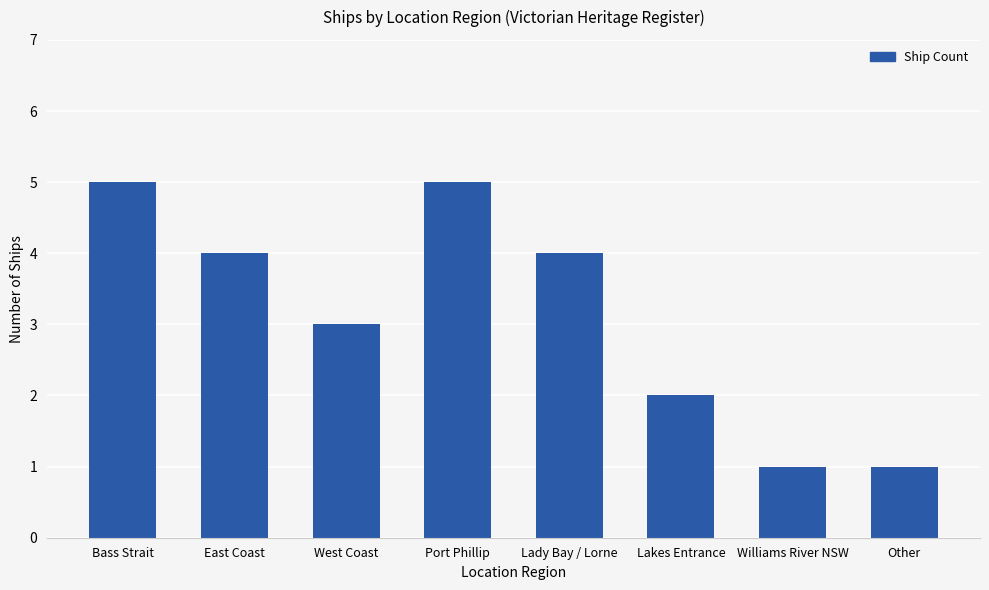

What is the greatest value displayed?

5